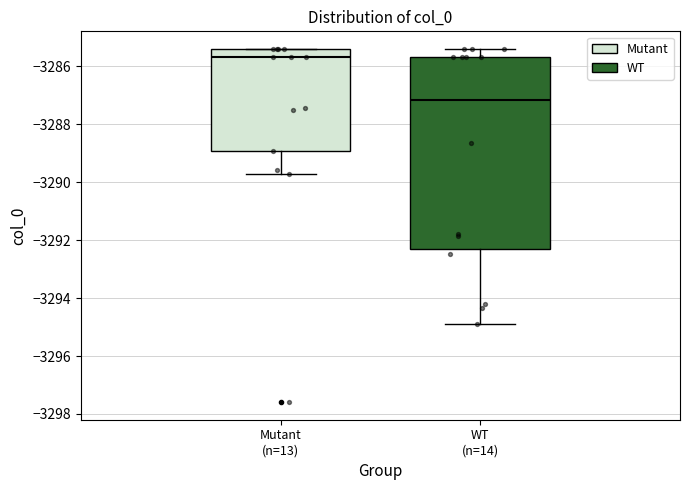

Where does the lower whisker of the box for WT (n=14) end on the y-axis? The values are not printed on the chart, so give them approximately, as read against the axis.

-3294.8